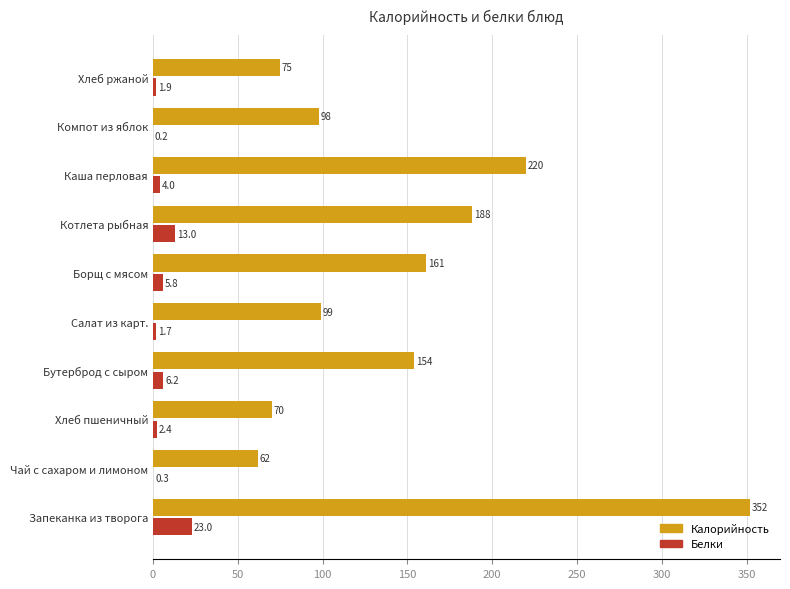

Where is Калорийность nearest to the value 207?

Каша перловая